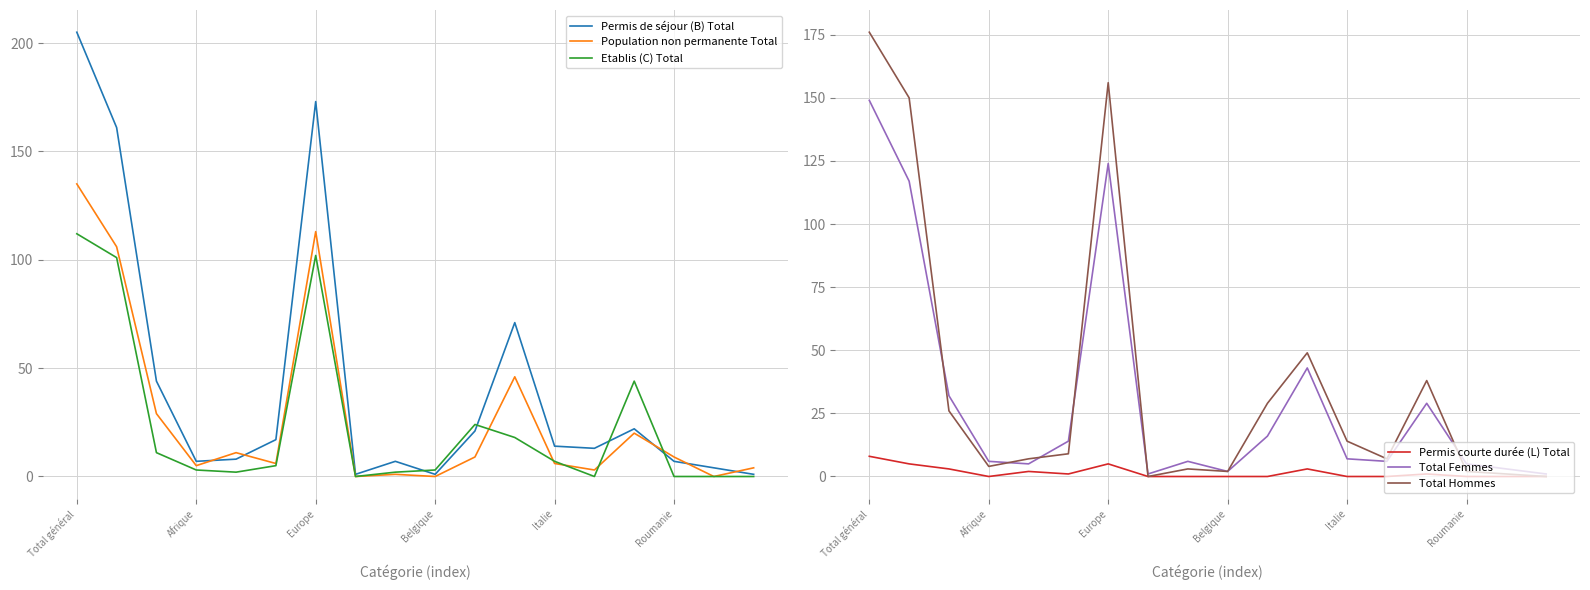

How many categories are shown in the chart?

18